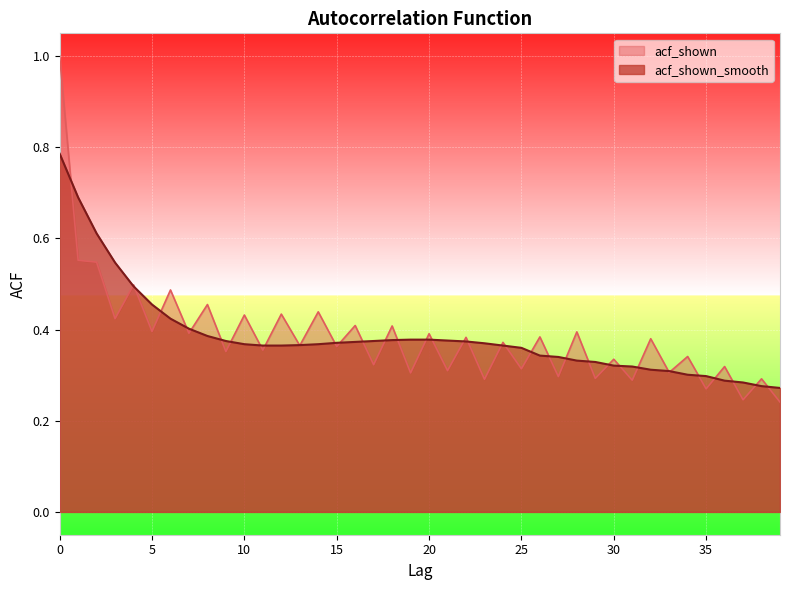

What is the sum of all acf_shown values?

15.4